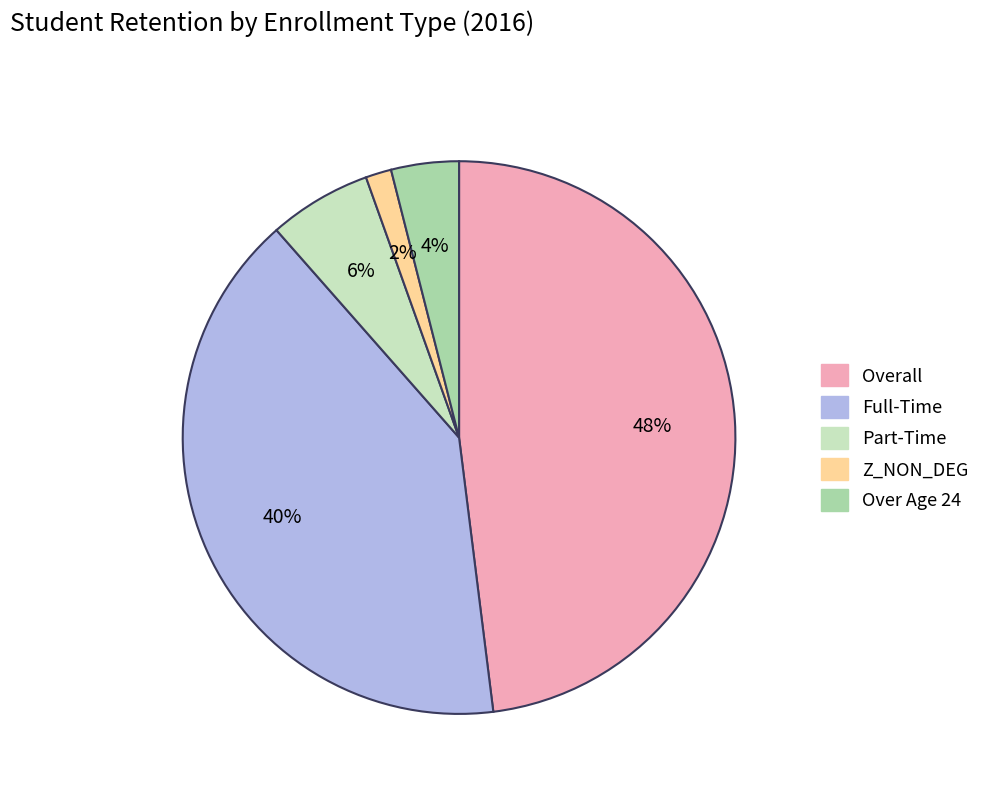

True or false: Overall accounts for 48% of the total.

True